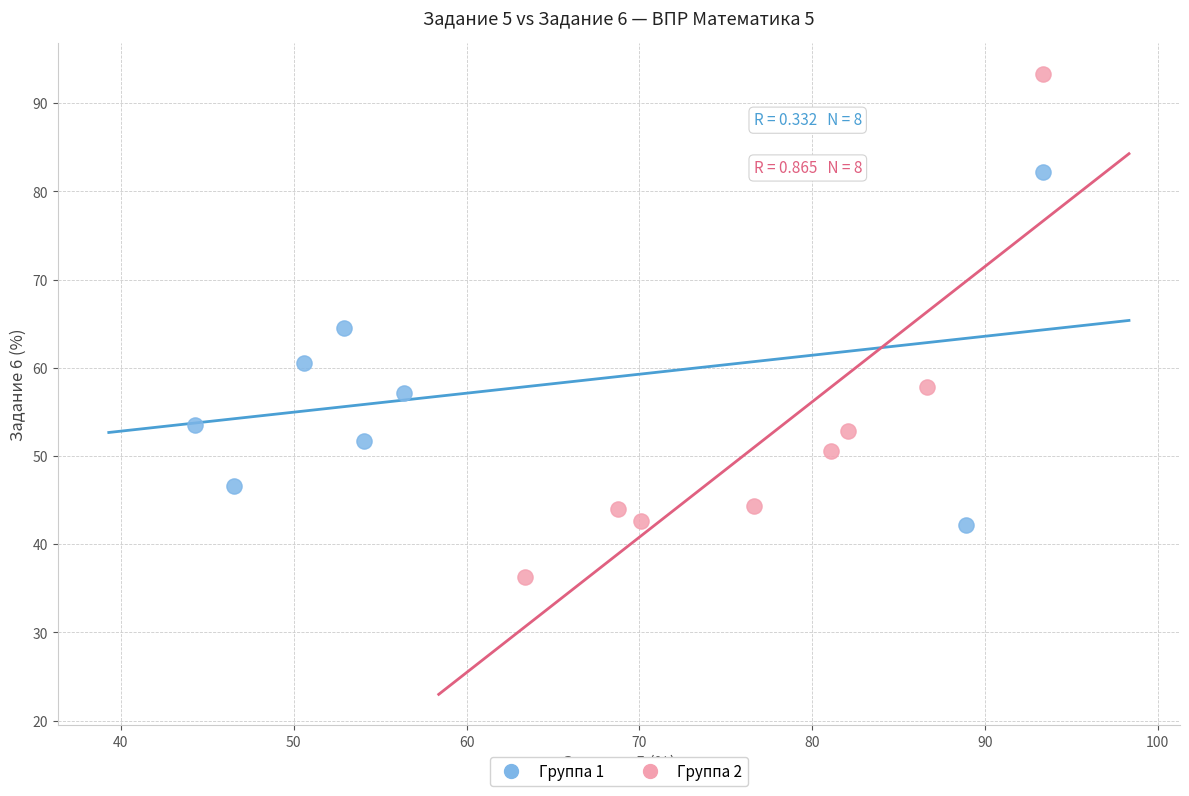

Which series contains the highest Y value?

Группа 2